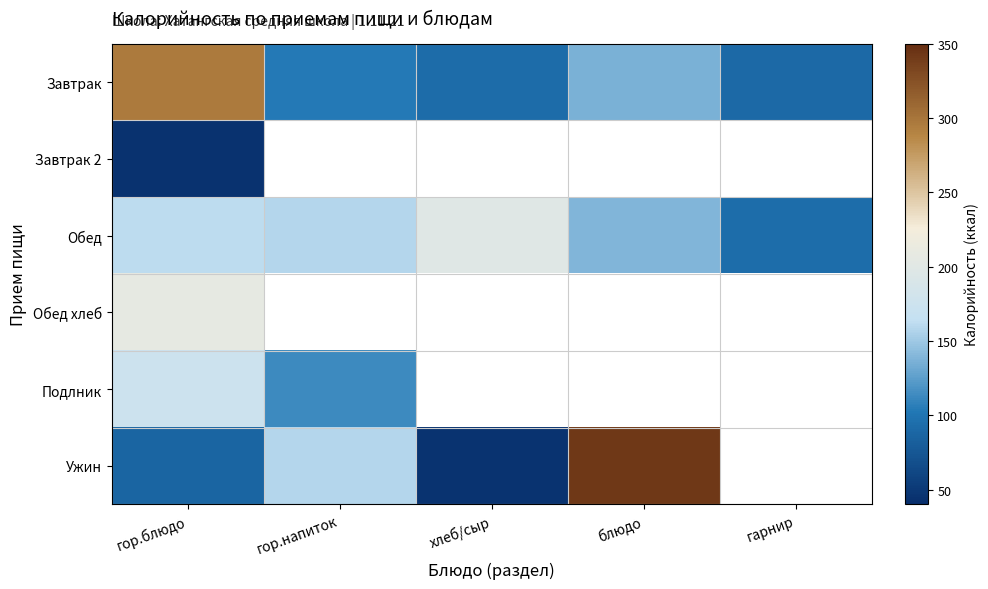

At which label is Обед хлеб closest to 208?

гор.блюдо